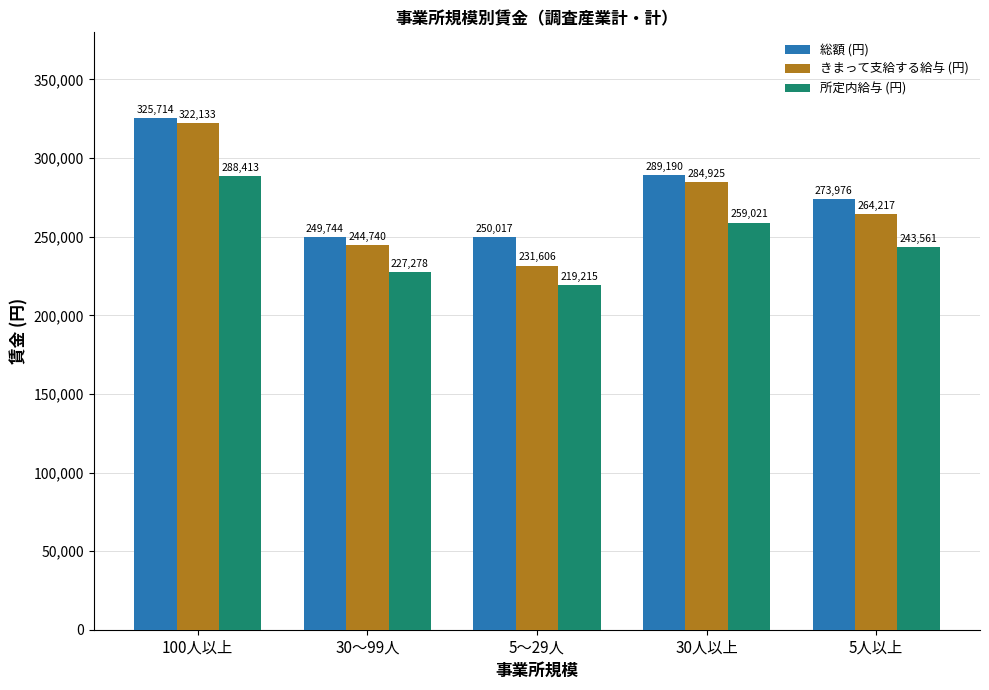

What is the sum of the きまって支給する給与 (円) values at 30～99人 and 5～29人?

476346